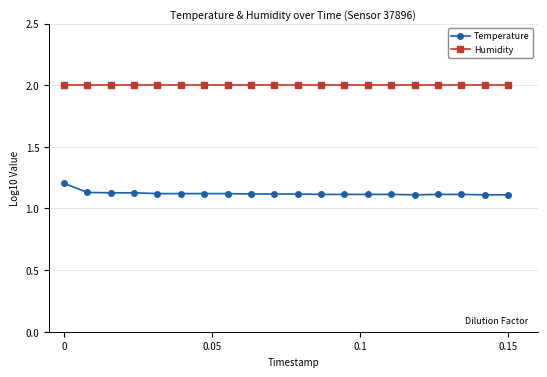

What is the value of the Humidity point at the 20th from the left?

2.0